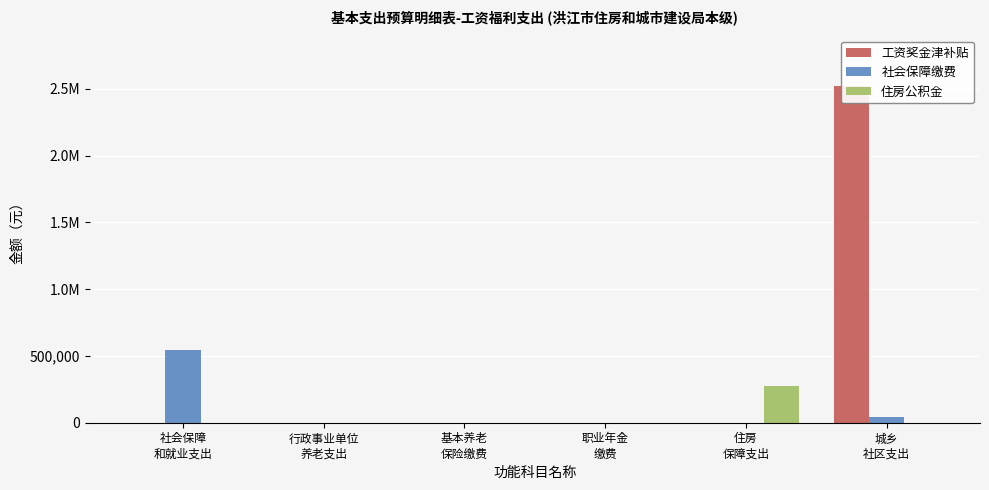

What position from the right is 住房
保障支出?

2